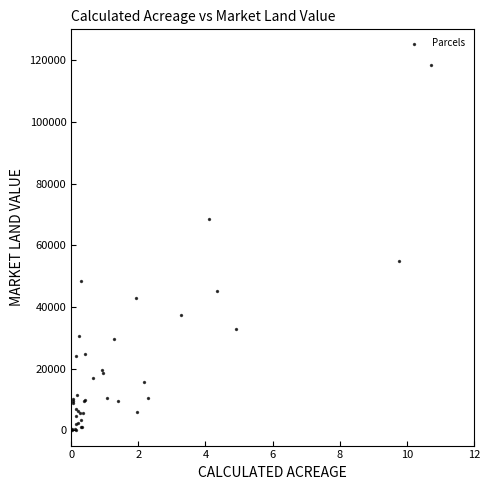

What Y value in the scatter plot is closest to 59300?

55000